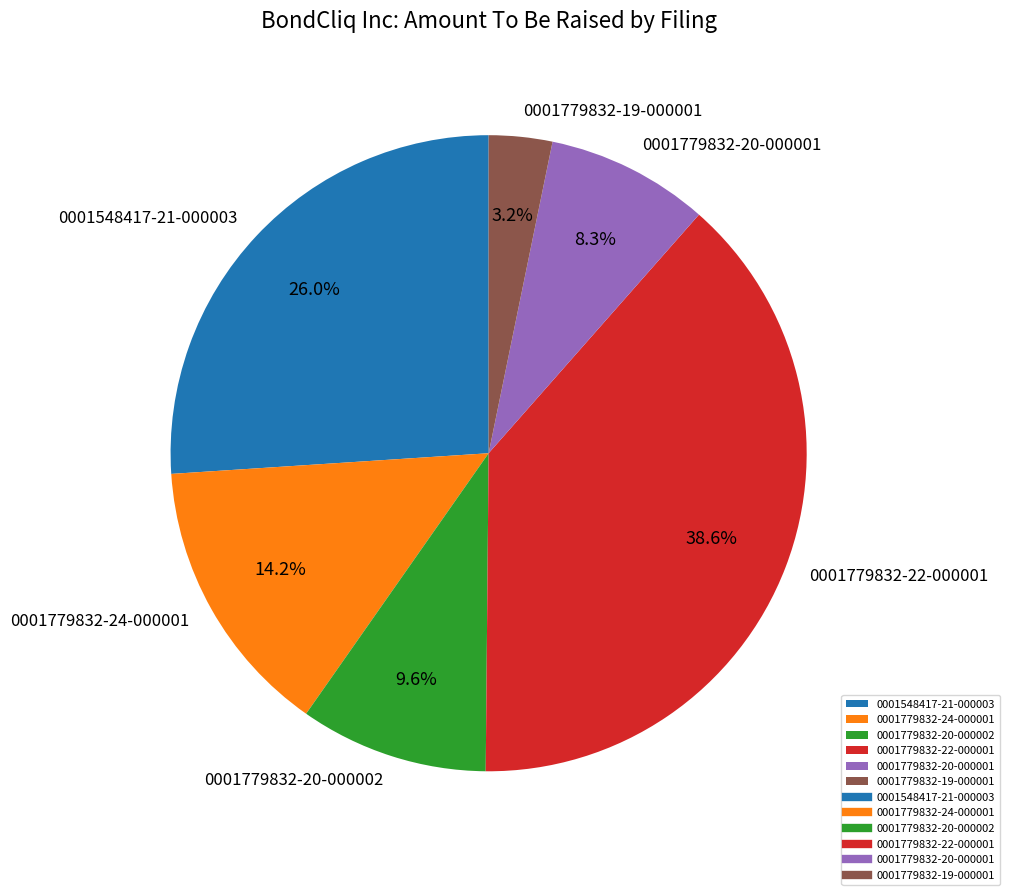

Which slice is the largest?

0001779832-22-000001